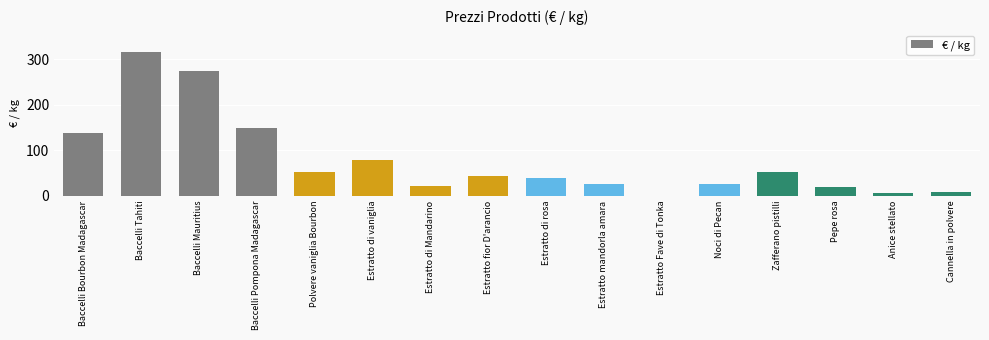

What is the sum of all values?

1248.0